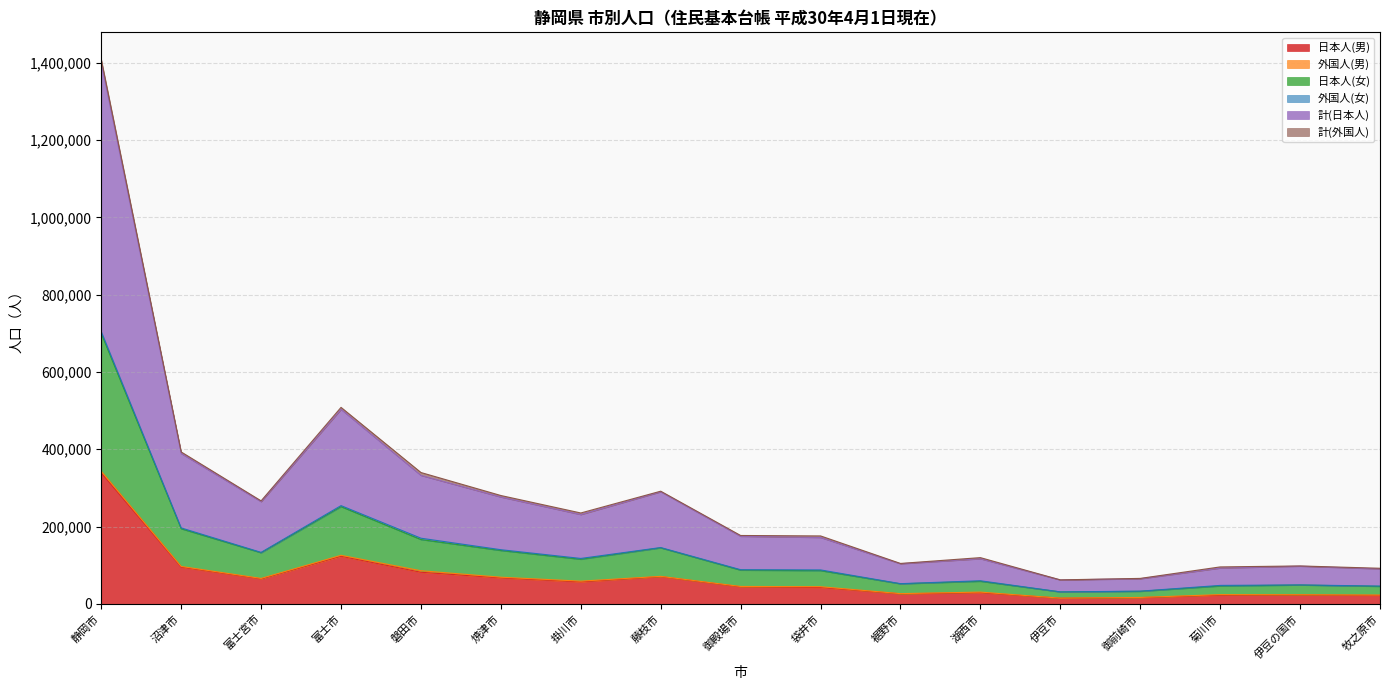

Read the 日本人(男) value at 裾野市, to the nearest 50.

26200